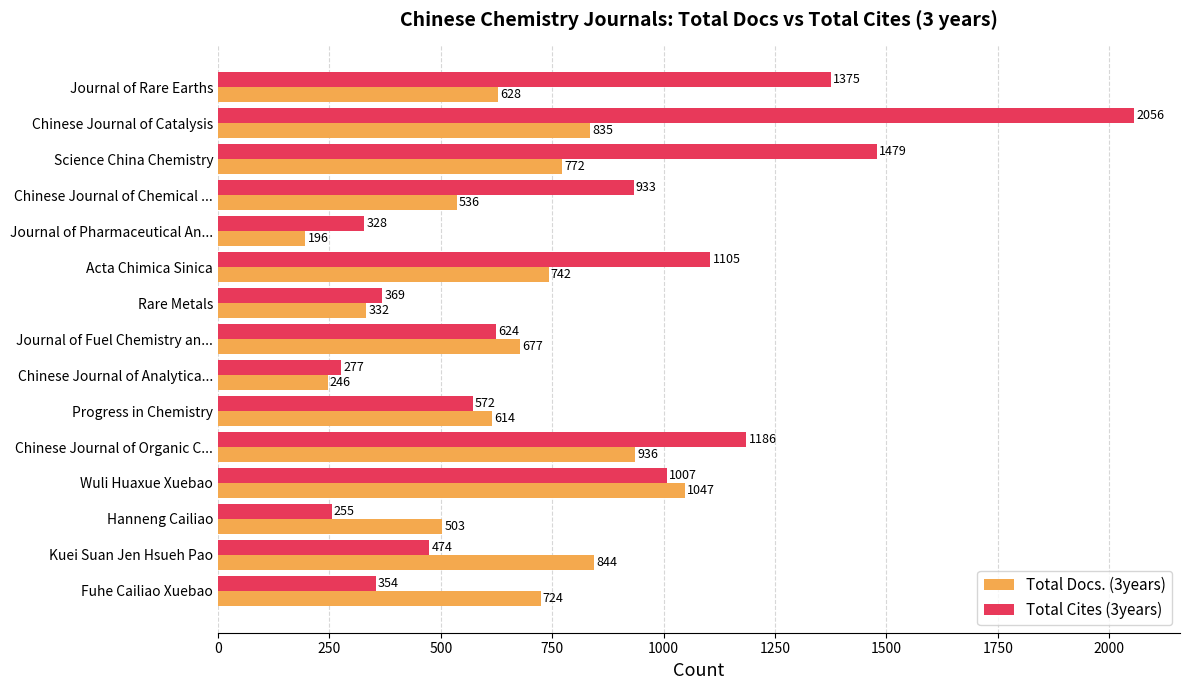

What is the difference between the maximum and minimum values in the Total Cites (3years) series?

1801